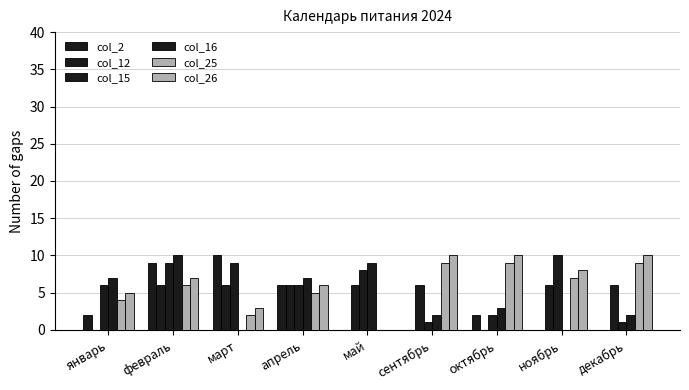

What is the label of the 2nd bar from the right?

ноябрь